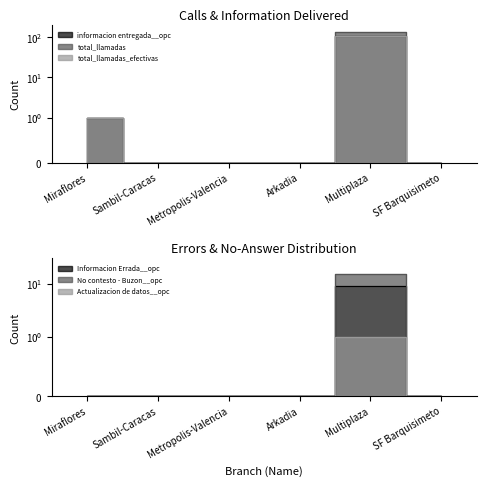

At how many categories does at least one series exceed 24?

1